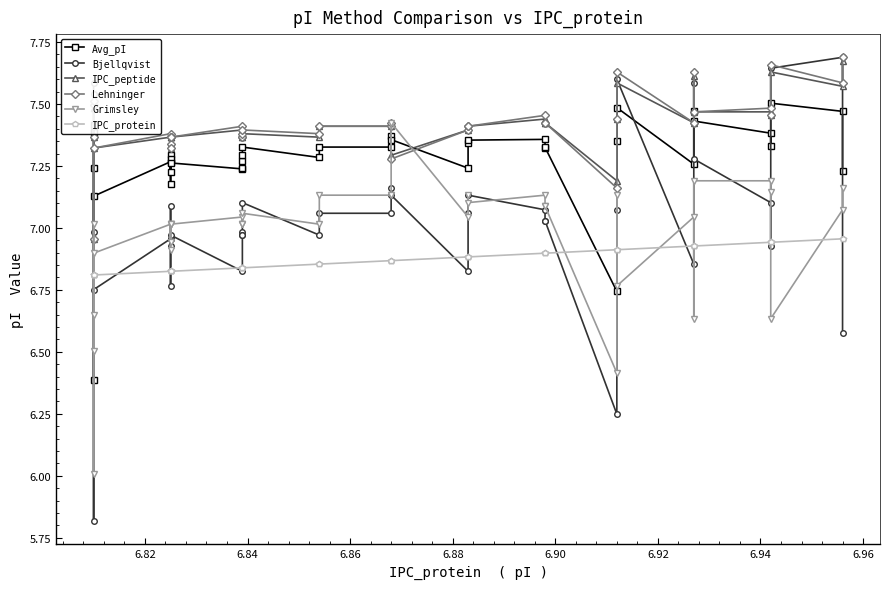

True or false: Grimsley has more than 2 interior local peaks.

True